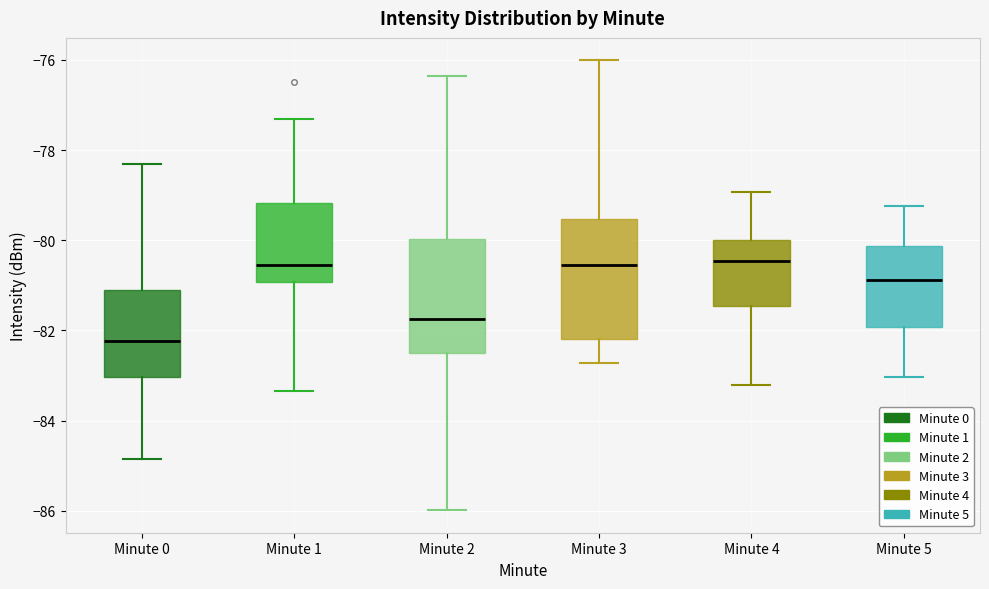

Reading left to right, transcribe this box plot: for each box, give where its median line is, the range the box spans, and where its two whiskers end, as read against the y-axis. The values are not printed on the chart, so give them approximately, as read against the axis.

Minute 0: median -82.2, box -83.0 to -81.0, whiskers -84.8 to -78.2
Minute 1: median -80.6, box -81.0 to -79.2, whiskers -83.4 to -77.2
Minute 2: median -81.8, box -82.6 to -80.0, whiskers -86.0 to -76.4
Minute 3: median -80.6, box -82.2 to -79.6, whiskers -82.8 to -76.0
Minute 4: median -80.4, box -81.4 to -80.0, whiskers -83.2 to -79.0
Minute 5: median -80.8, box -82.0 to -80.2, whiskers -83.0 to -79.2